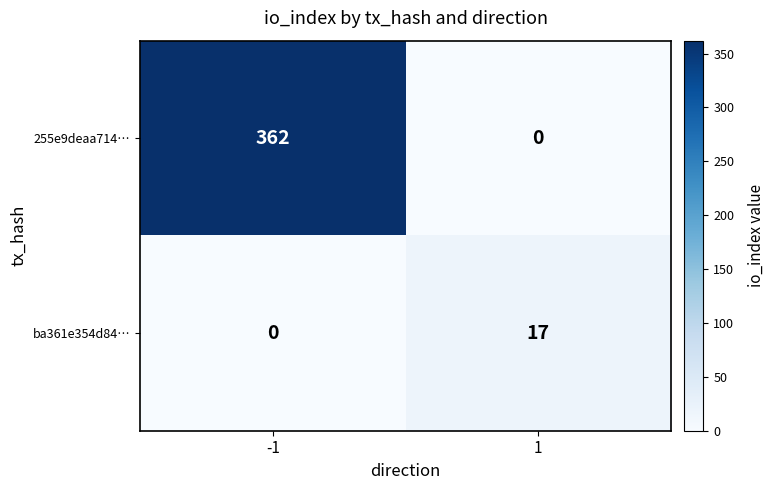

What is the difference between the 255e9deaa714… values at -1 and 1?

362